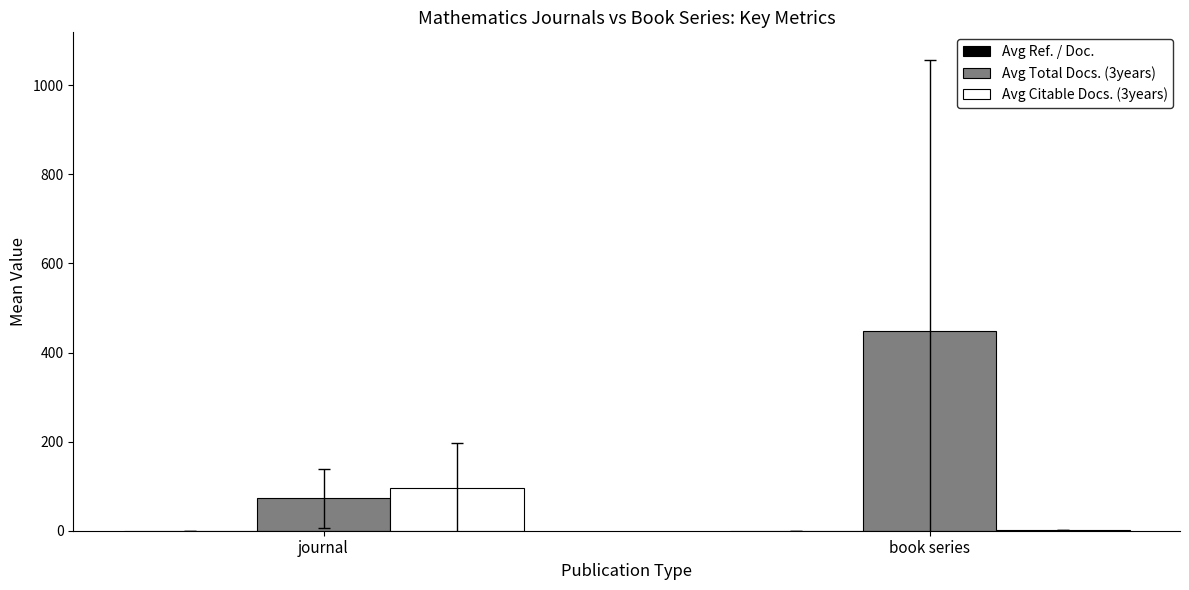

True or false: Avg Total Docs. (3years) has a value of 72.8 at journal.

True